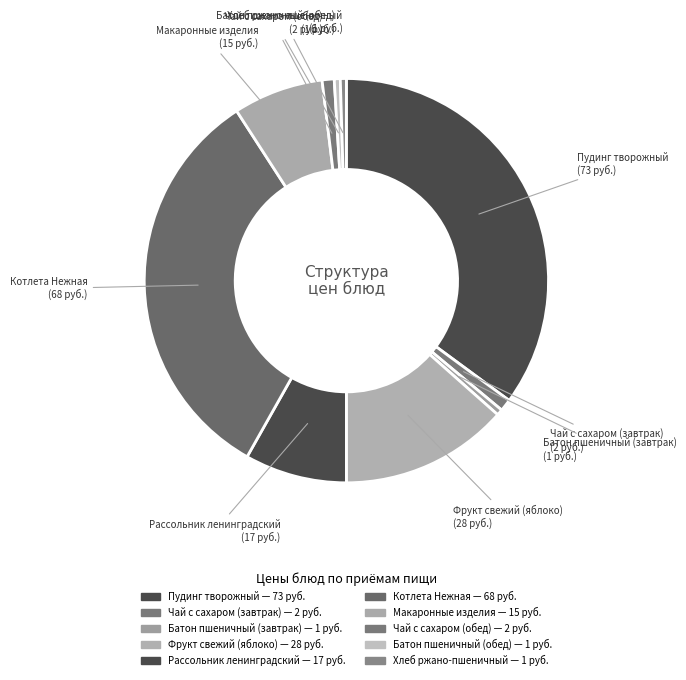

What is the ratio of the value at Батон пшеничный (завтрак) to the value at Рассольник ленинградский?

0.1